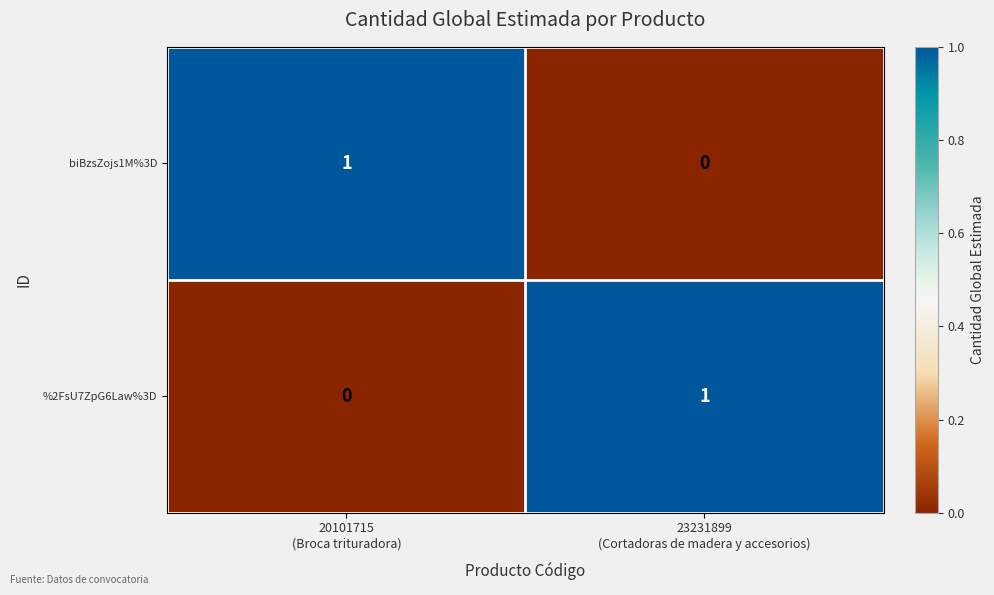

Count the number of categories in the chart.

2